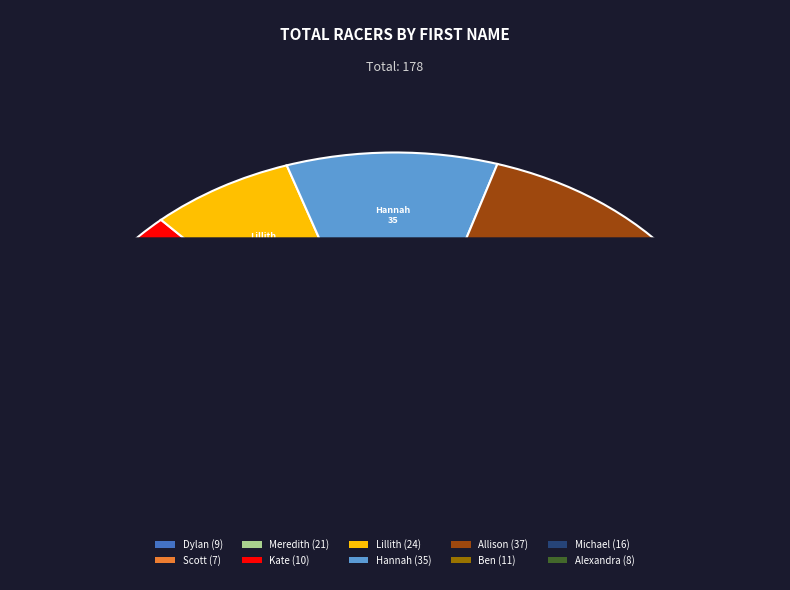

Is there a majority slice in this chart?

No